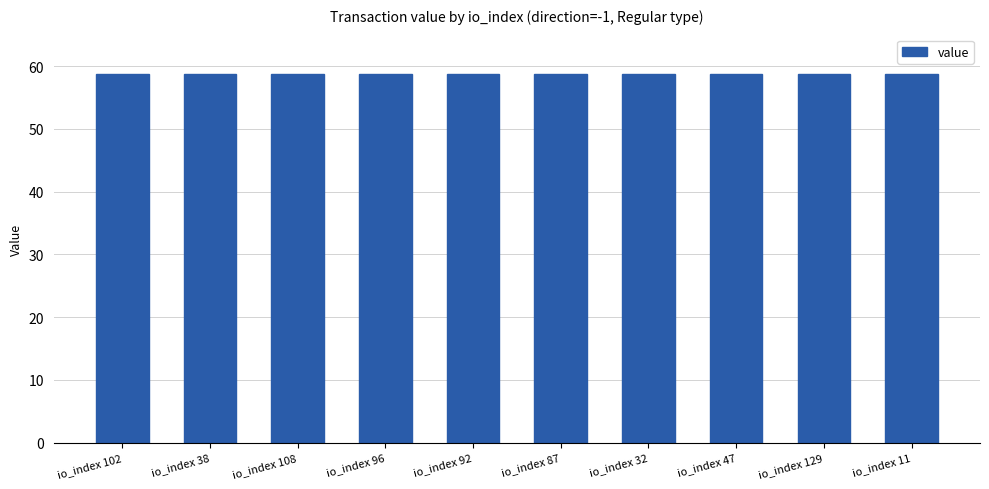

What is the maximum value shown in the chart?

58.8